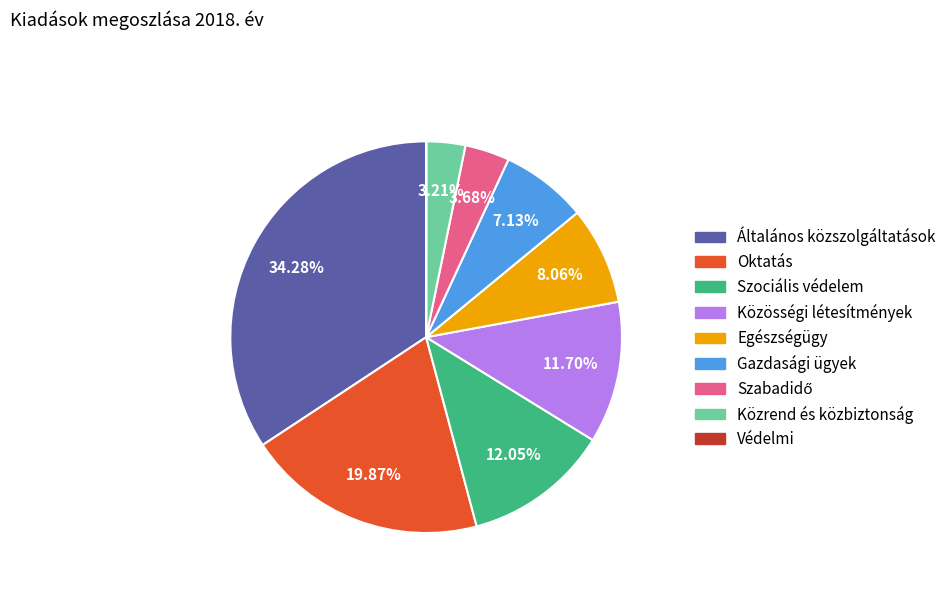

True or false: Oktatás accounts for 25% of the total.

False